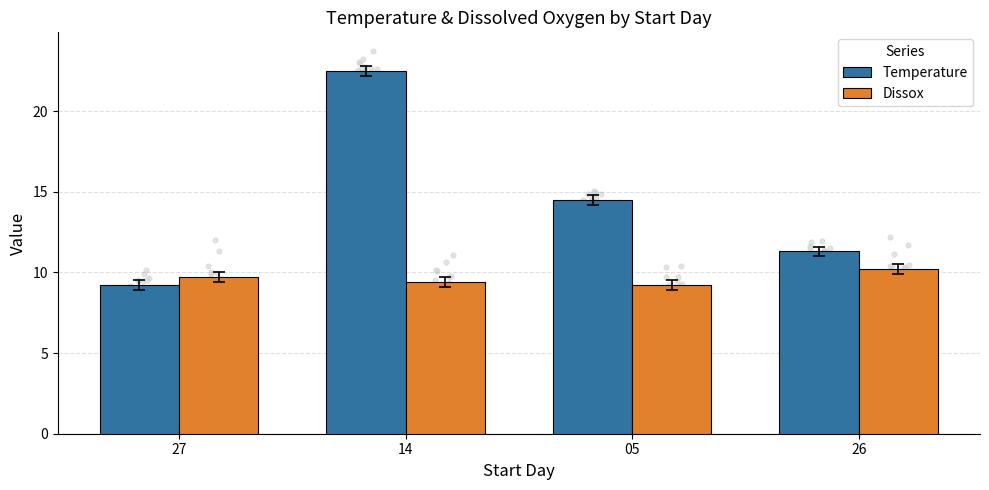

Which series reaches the maximum Y coordinate?

Temperature